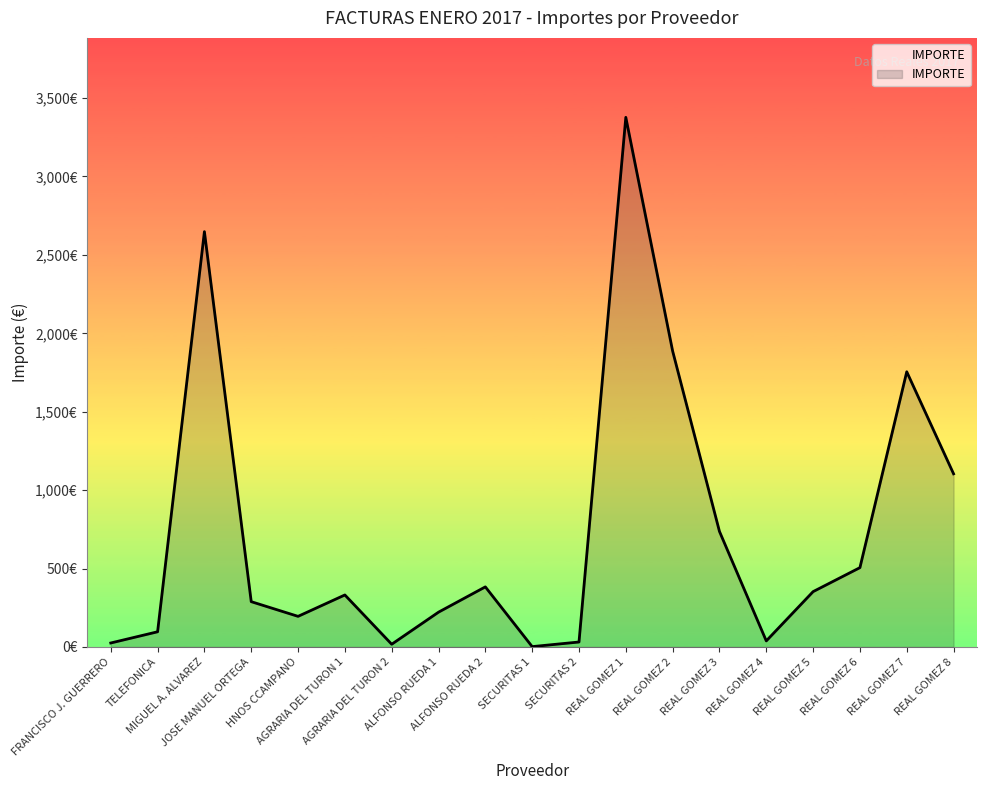

Is this an area chart (filled region under the line)?

Yes